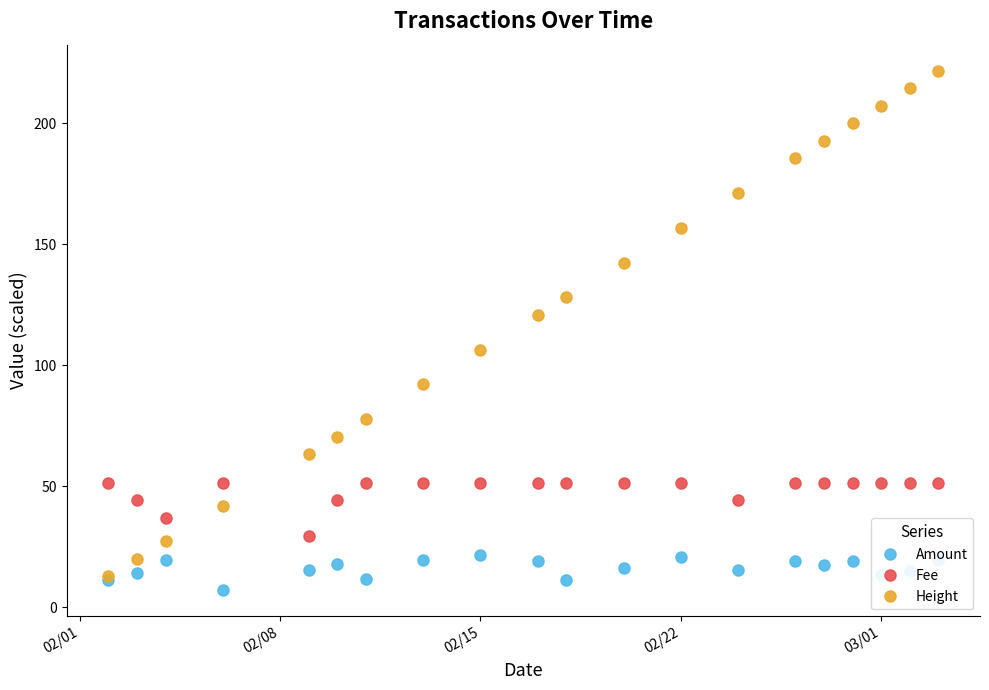

At how many categories does at least one series exceed 73?

14